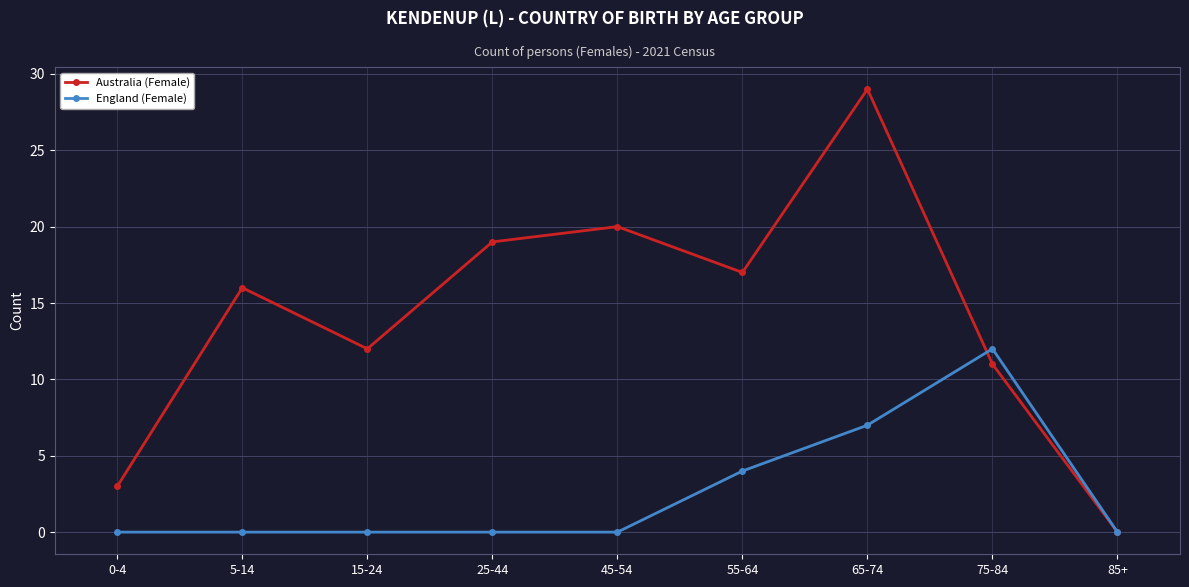

What is the spread (max minus min) of values at 65-74?

22